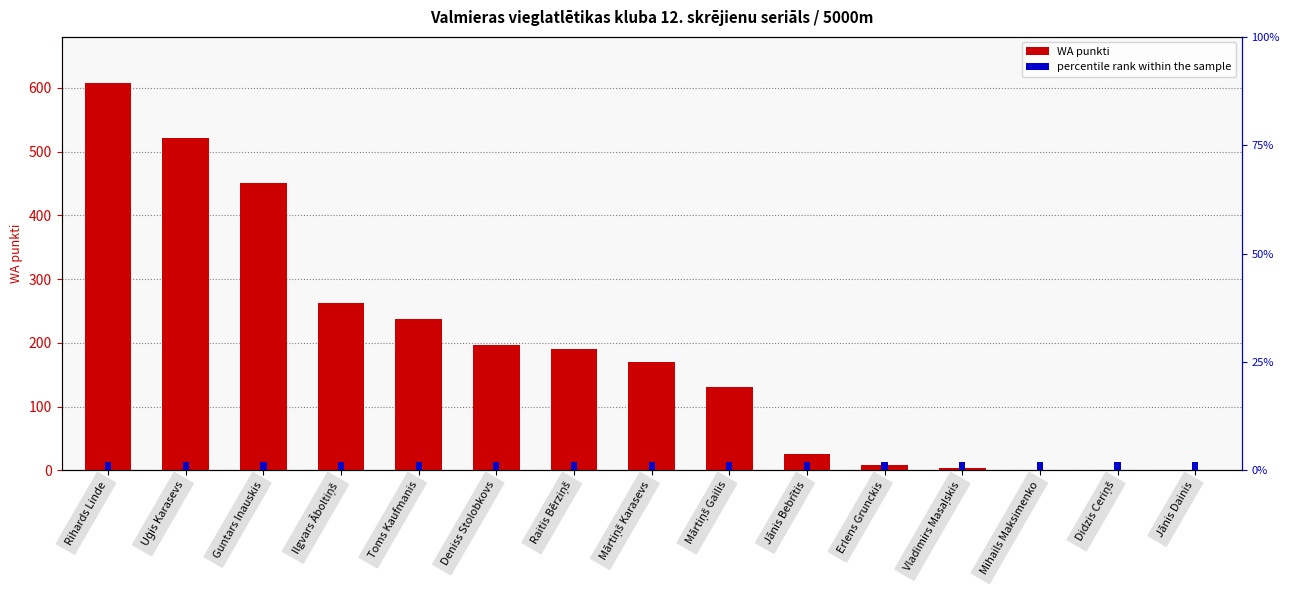

True or false: WA punkti has a value of 116 at Ilgvars Āboltiņš.

False